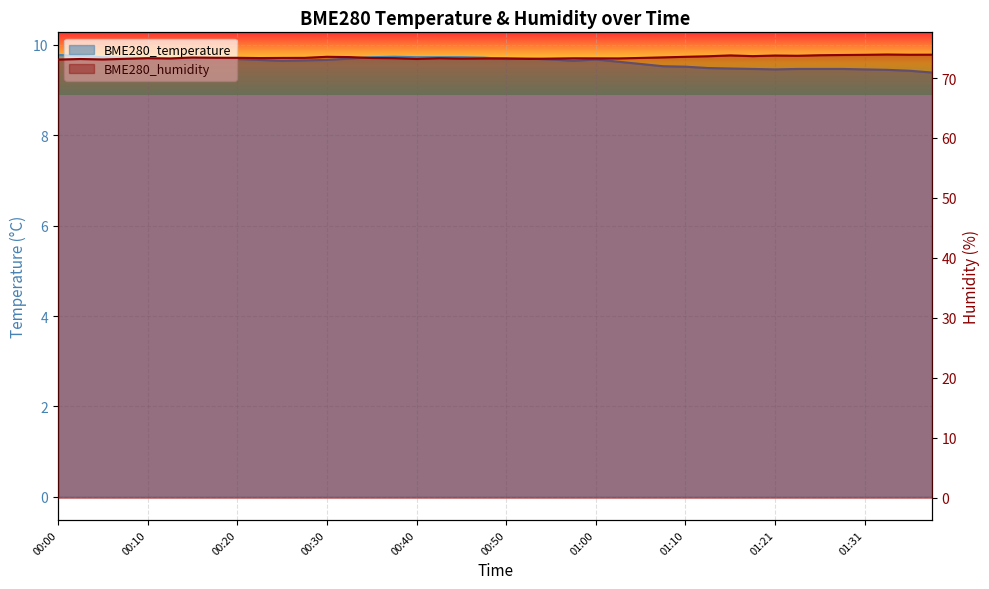

The value of BME280_temperature at 00:42 is 15.4. True or false?

False